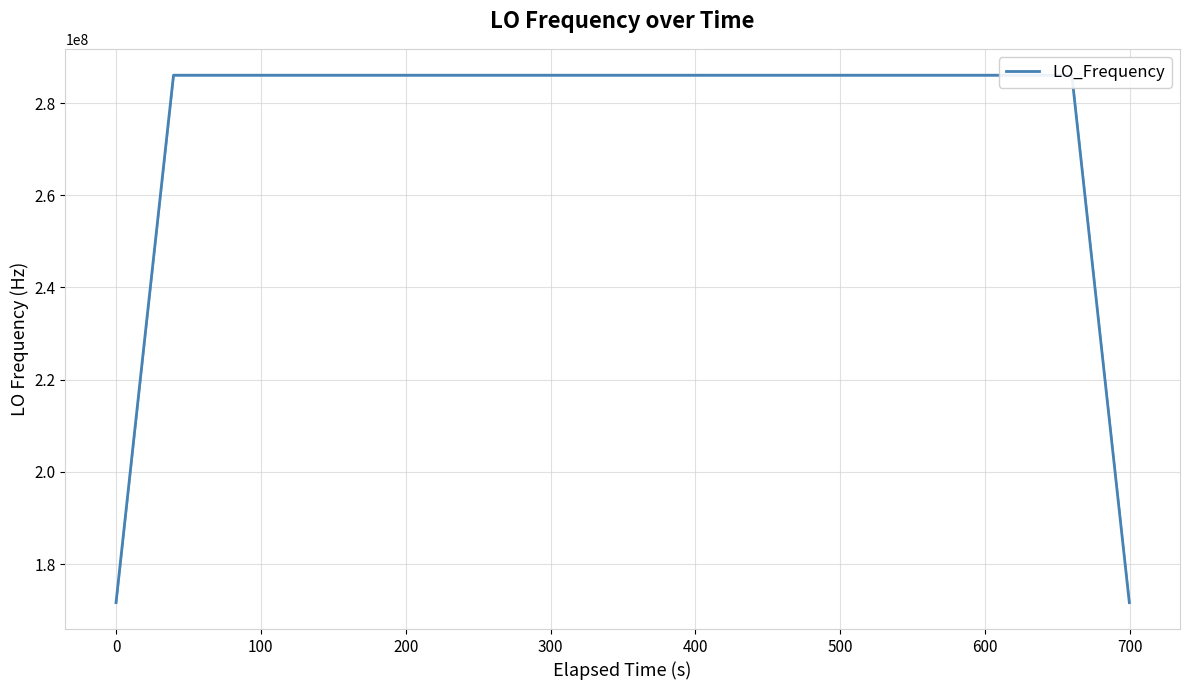

Count the number of data series in this chart.

1